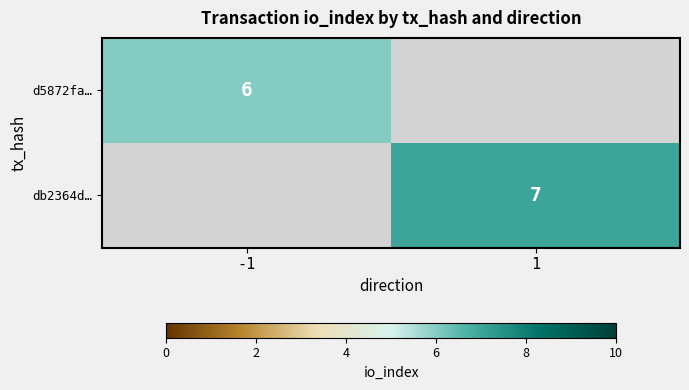

True or false: d5872fa… has a value of 6 at -1.

True